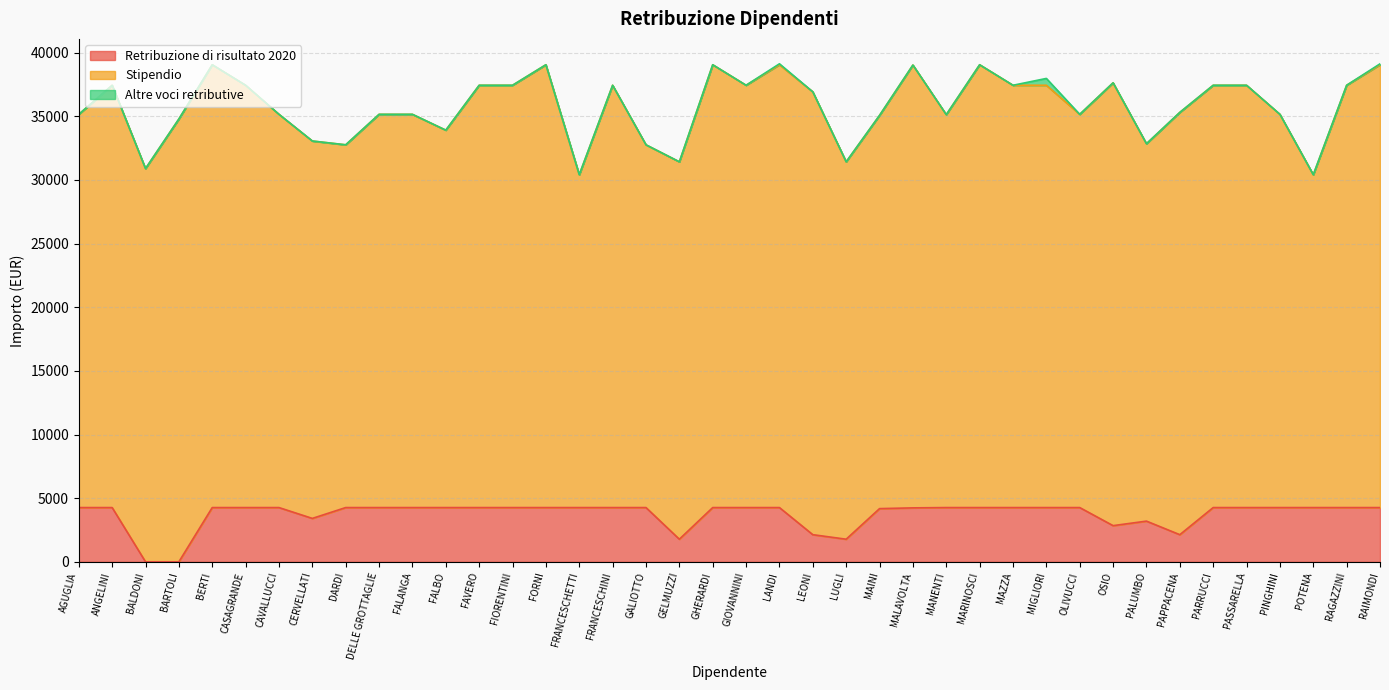

Does the chart have visible grid lines?

Yes